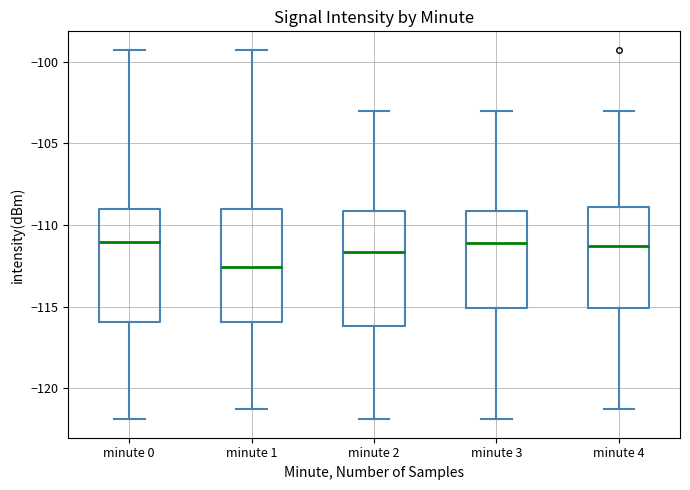

Where is the upper edge of the box for minute 2 on the y-axis? The values are not printed on the chart, so give them approximately, as read against the axis.

-109.0